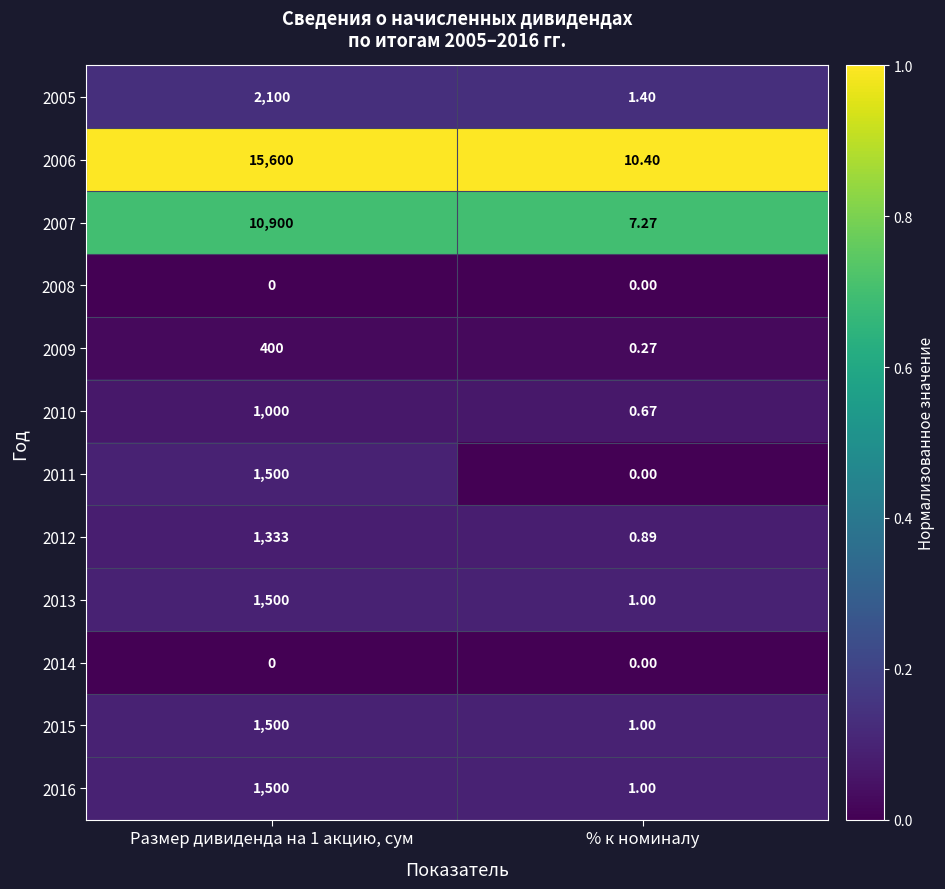

Is the value of 2013 at % к номиналу greater than the value of 2015 at Размер дивиденда на 1 акцию, сум?

No